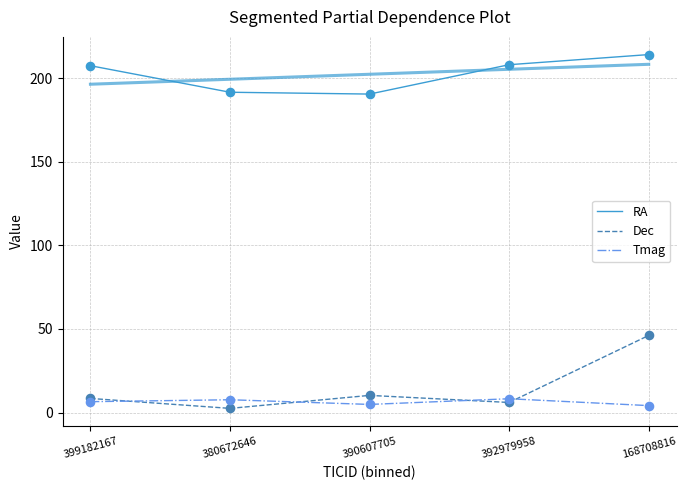

What is the total value across all series at 380672646?

201.7